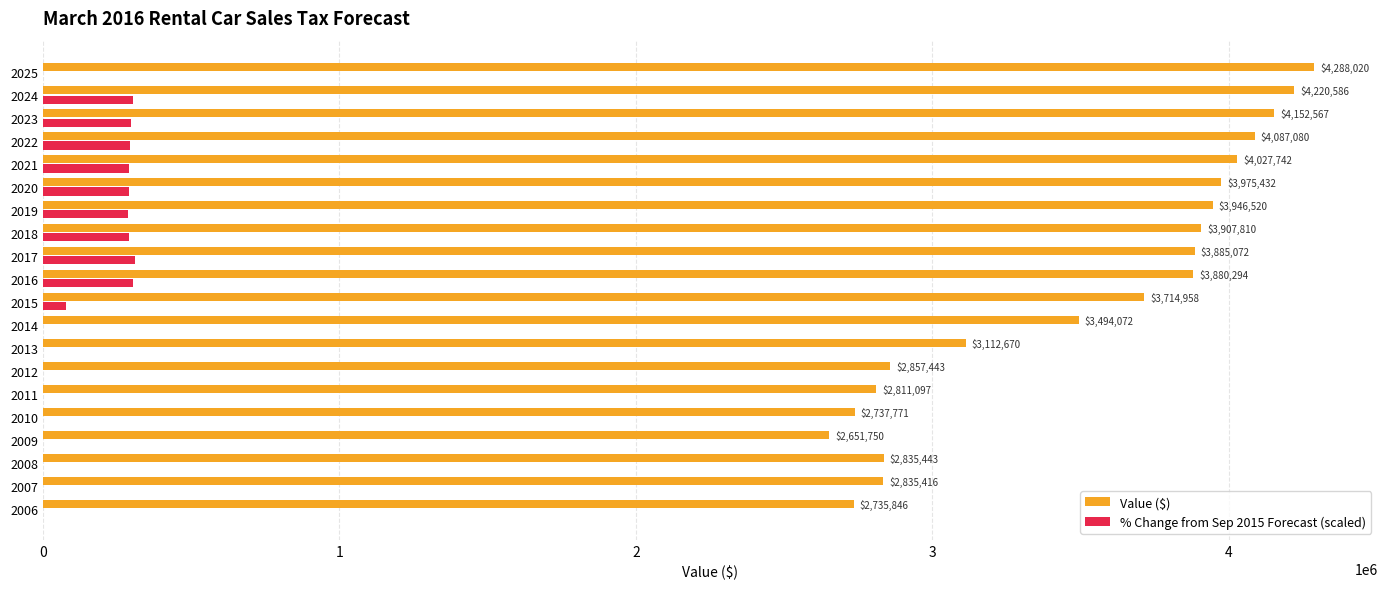

The value of Value ($) at 2025 is 4288020.4. True or false?

True